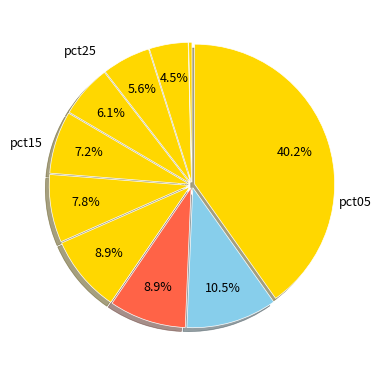

Count the number of slices in the pie.

10